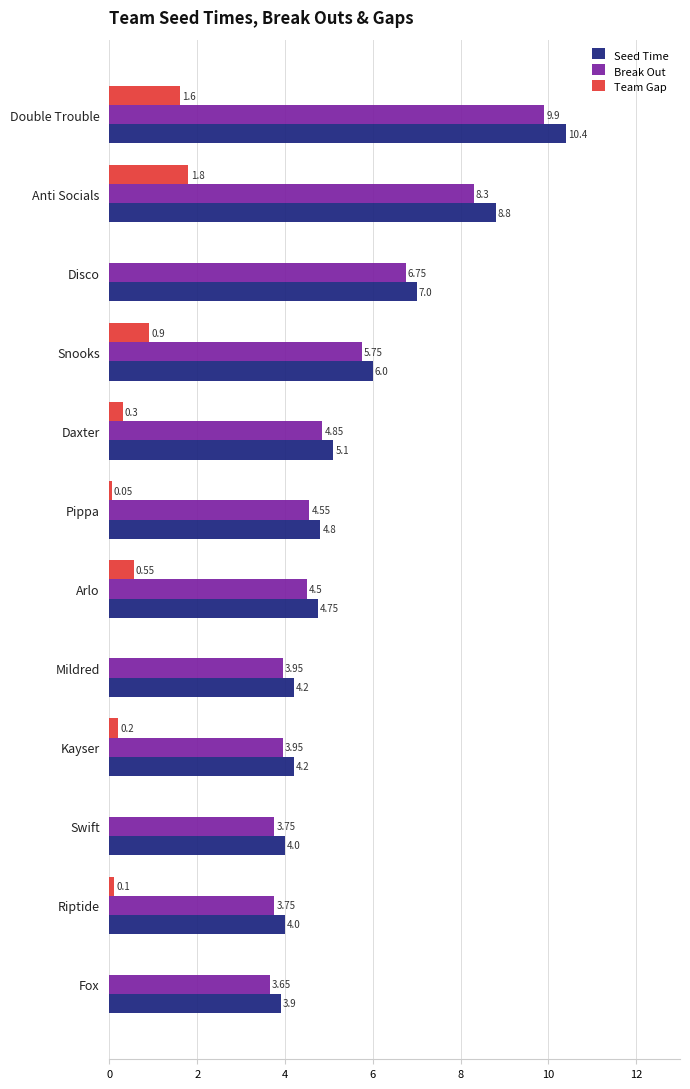

Which label corresponds to the largest value in the chart?

Double Trouble